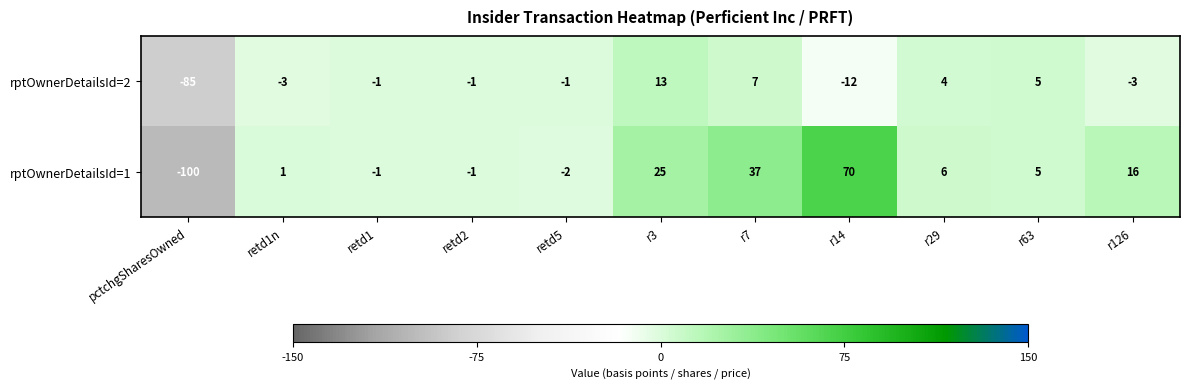

What is the sum of the rptOwnerDetailsId=1 values at r14 and r29?

76